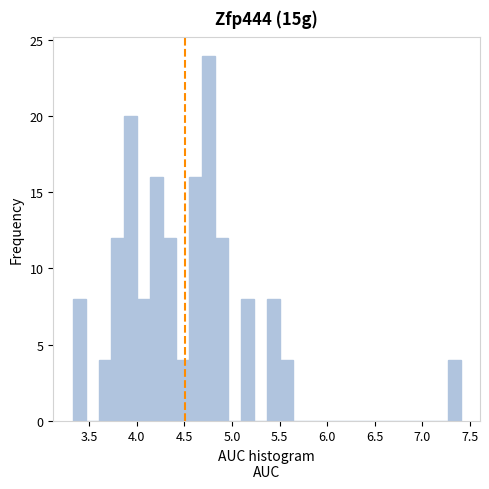

Around what value on the x-axis is the tallest bar? Give the approximate position of its centre, as read against the axis.

4.75